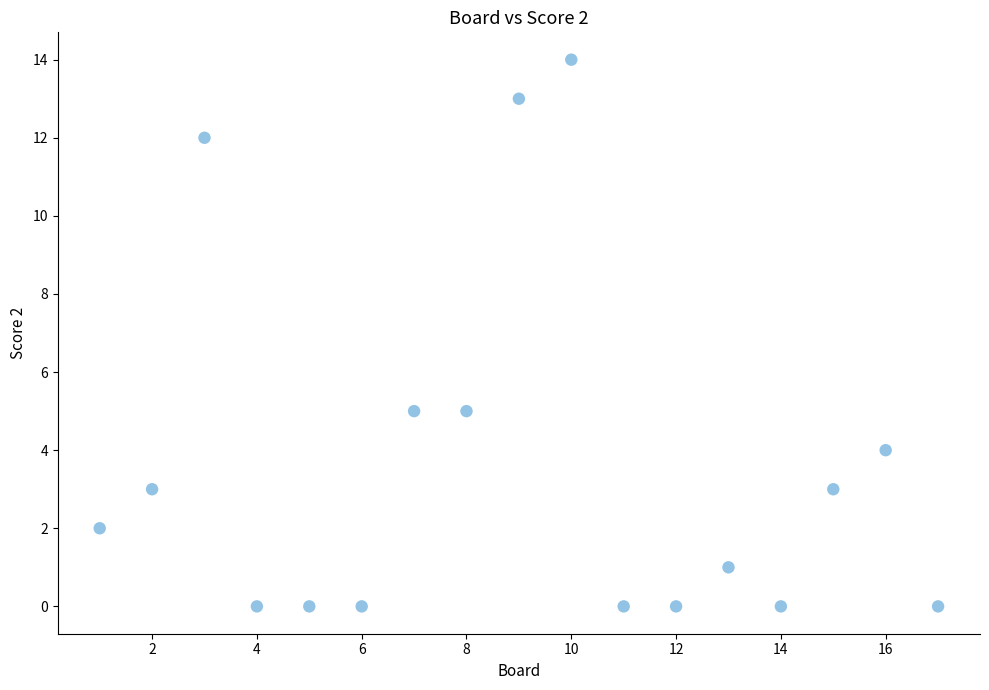

What is the range of X values (max minus min)?

16